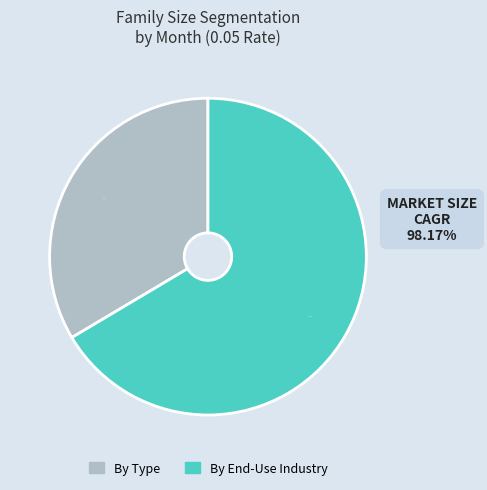

Is there a majority slice in this chart?

Yes